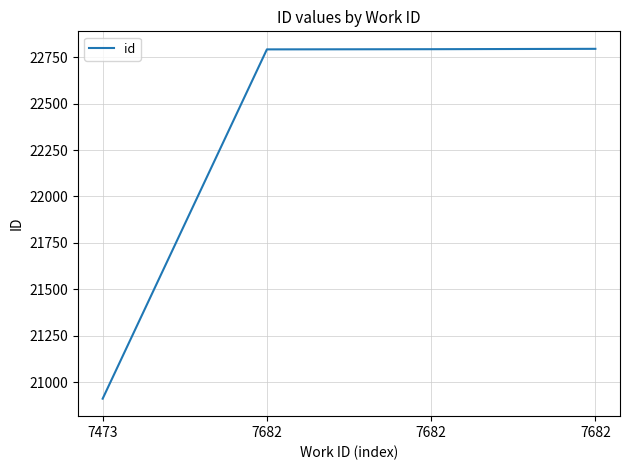

Is this an area chart (filled region under the line)?

No